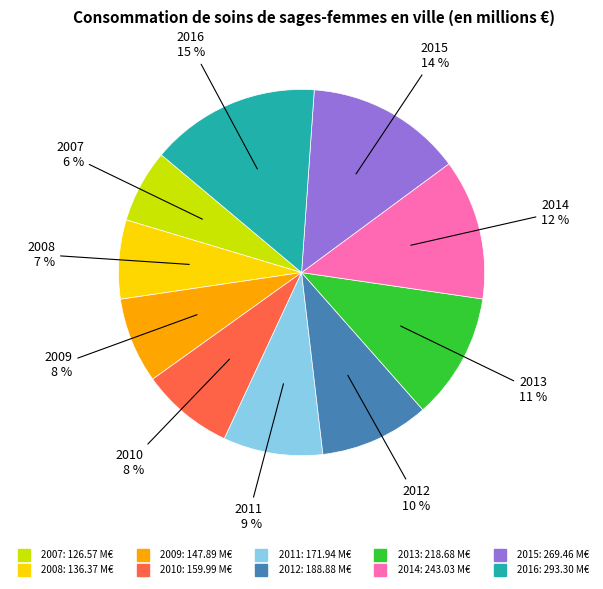

What percentage is the 2012 slice, to the nearest percent?

10%